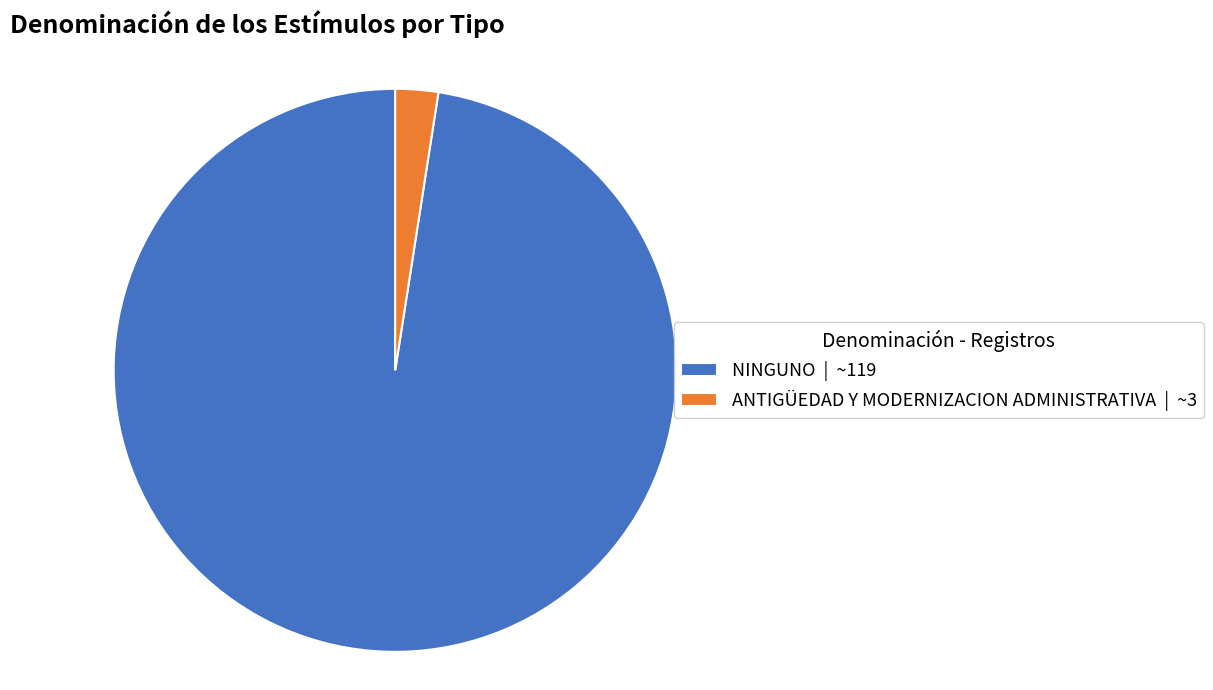

Which has a higher value, NINGUNO | ~119 or ANTIGÜEDAD Y MODERNIZACION ADMINISTRATIVA | ~3?

NINGUNO | ~119